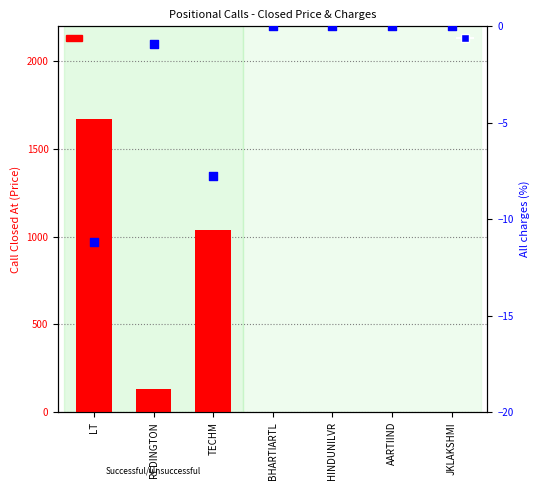

Which series has the largest total across all categories?

Call Closed At